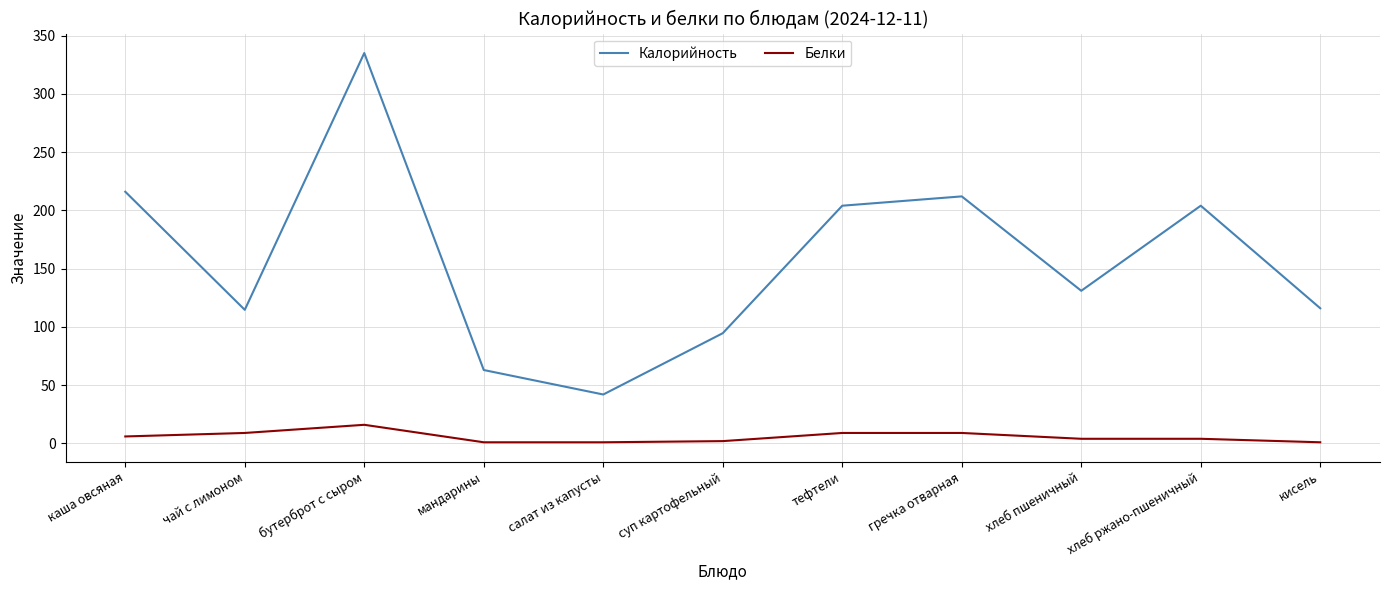

True or false: Белки has a value of 16.0 at бутерброт с сыром.

True